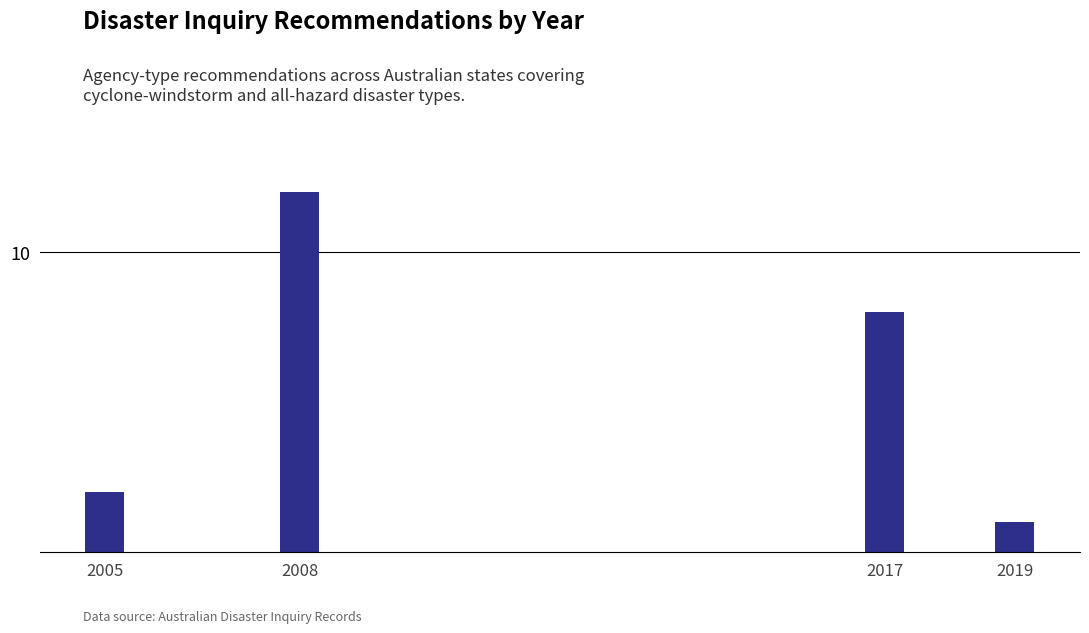

Does the chart contain any negative values?

No